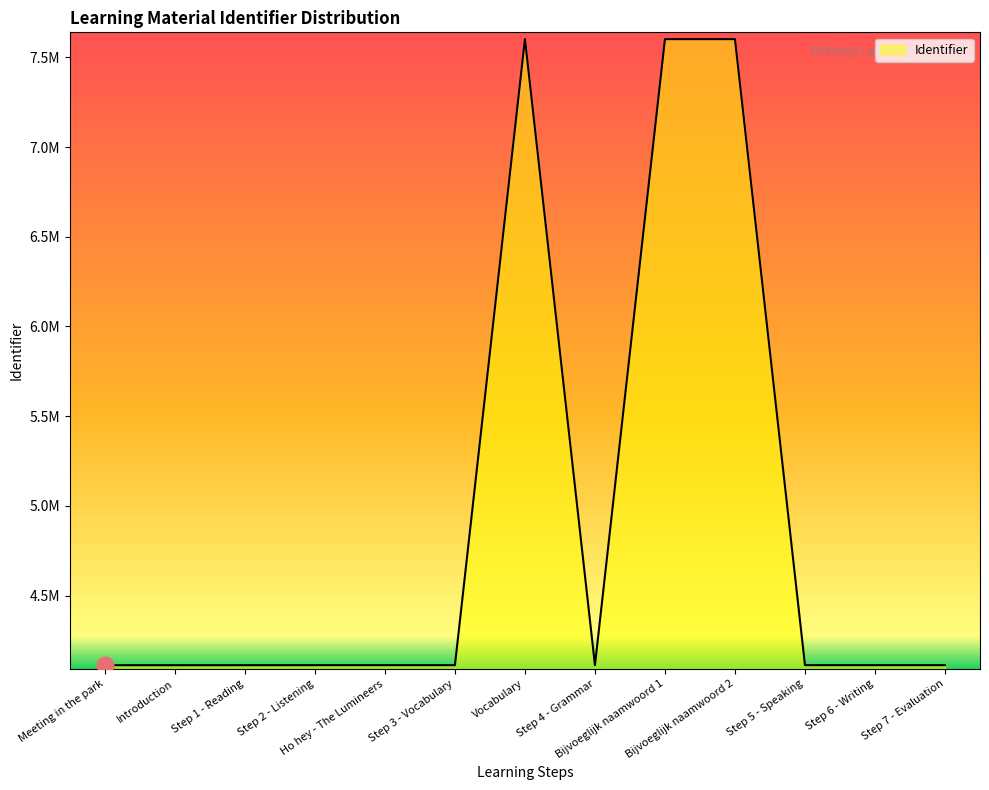

What is the label of the 8th point from the left?

Step 4 - Grammar